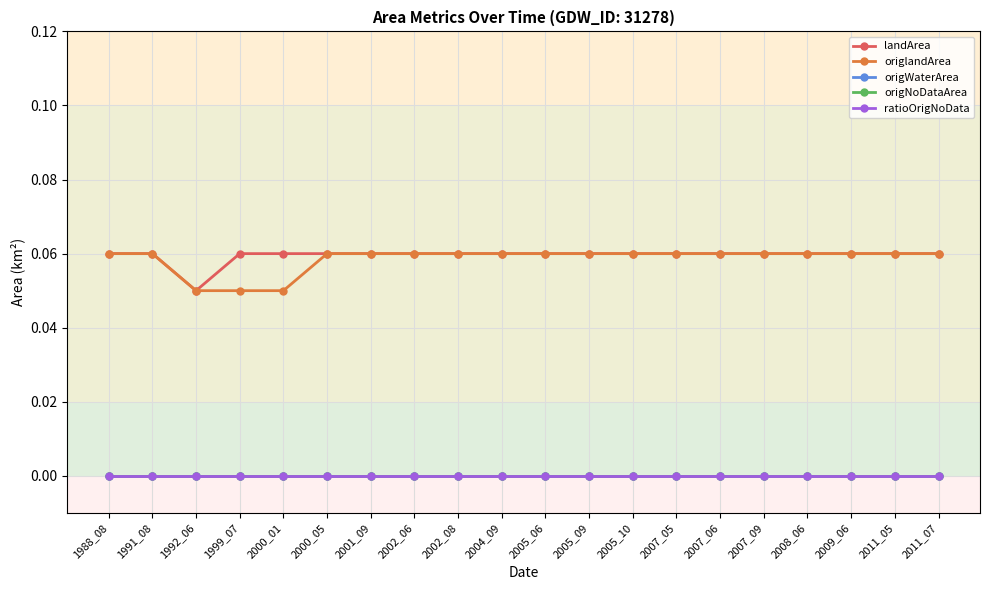

Reading left to right, extract all data points from this chart.

landArea: 0.1	0.1	0.1	0.1	0.1	0.1	0.1	0.1	0.1	0.1	0.1	0.1	0.1	0.1	0.1	0.1	0.1	0.1	0.1	0.1
origlandArea: 0.1	0.1	0.1	0.1	0.1	0.1	0.1	0.1	0.1	0.1	0.1	0.1	0.1	0.1	0.1	0.1	0.1	0.1	0.1	0.1
origWaterArea: 0.0	0.0	0.0	0.0	0.0	0.0	0.0	0.0	0.0	0.0	0.0	0.0	0.0	0.0	0.0	0.0	0.0	0.0	0.0	0.0
origNoDataArea: 0.0	0.0	0.0	0.0	0.0	0.0	0.0	0.0	0.0	0.0	0.0	0.0	0.0	0.0	0.0	0.0	0.0	0.0	0.0	0.0
ratioOrigNoData: 0.0	0.0	0.0	0.0	0.0	0.0	0.0	0.0	0.0	0.0	0.0	0.0	0.0	0.0	0.0	0.0	0.0	0.0	0.0	0.0